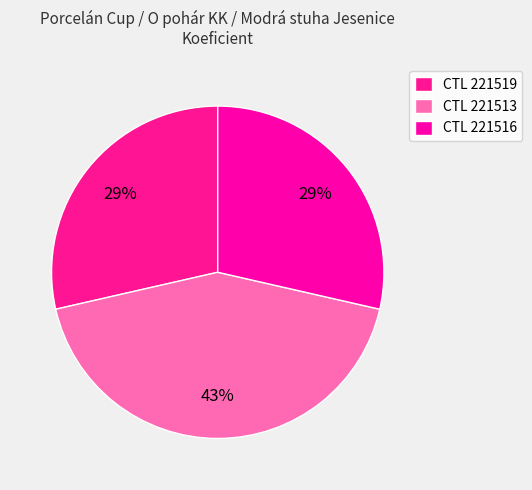

Is there a majority slice in this chart?

No